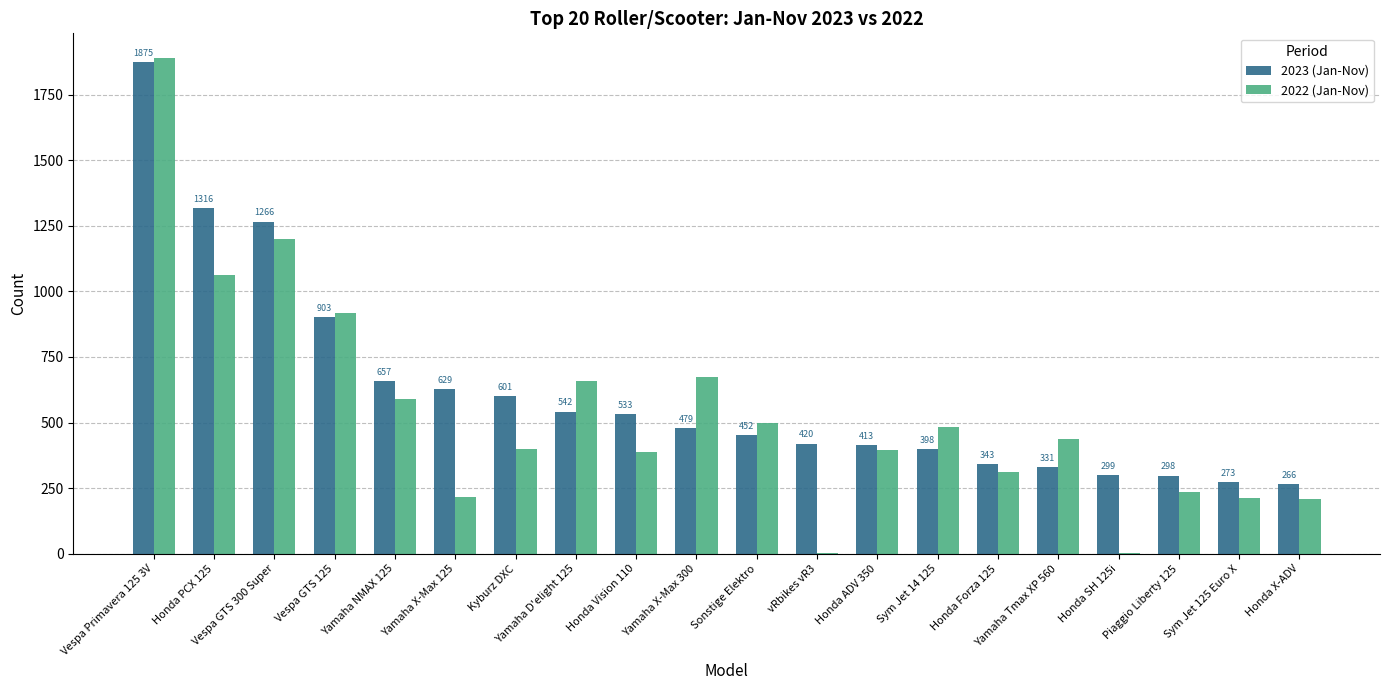

True or false: 2022 (Jan-Nov) has a value of 997 at Yamaha D'elight 125.

False